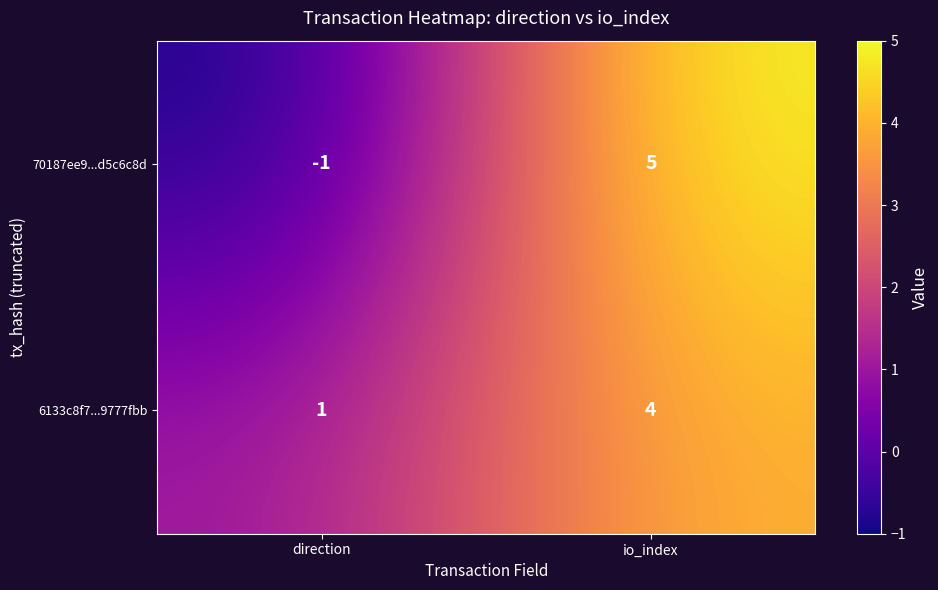

Where is 6133c8f7...9777fbb nearest to the value 2?

direction